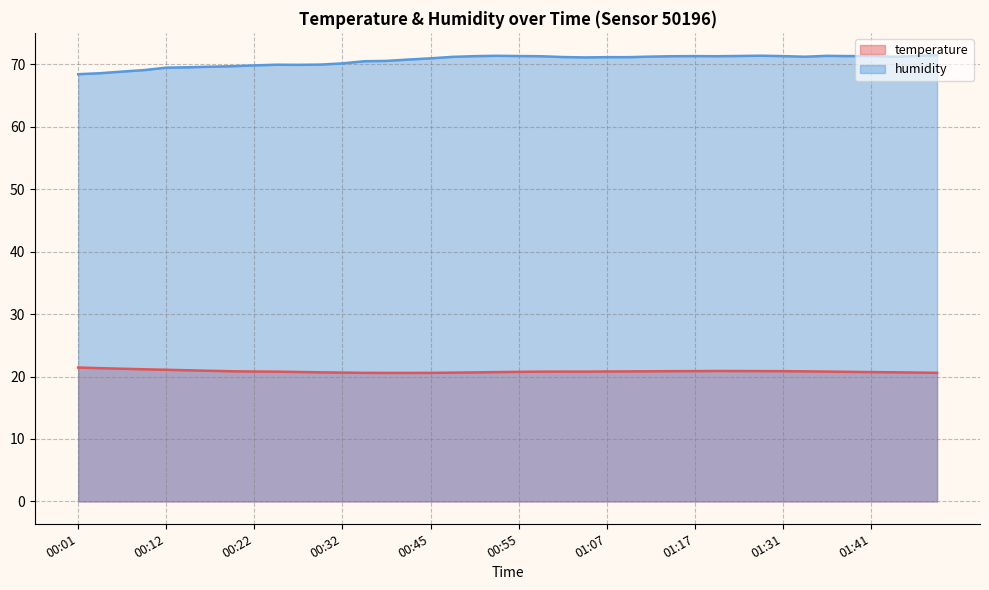

What are all the series names shown in the legend?

temperature, humidity